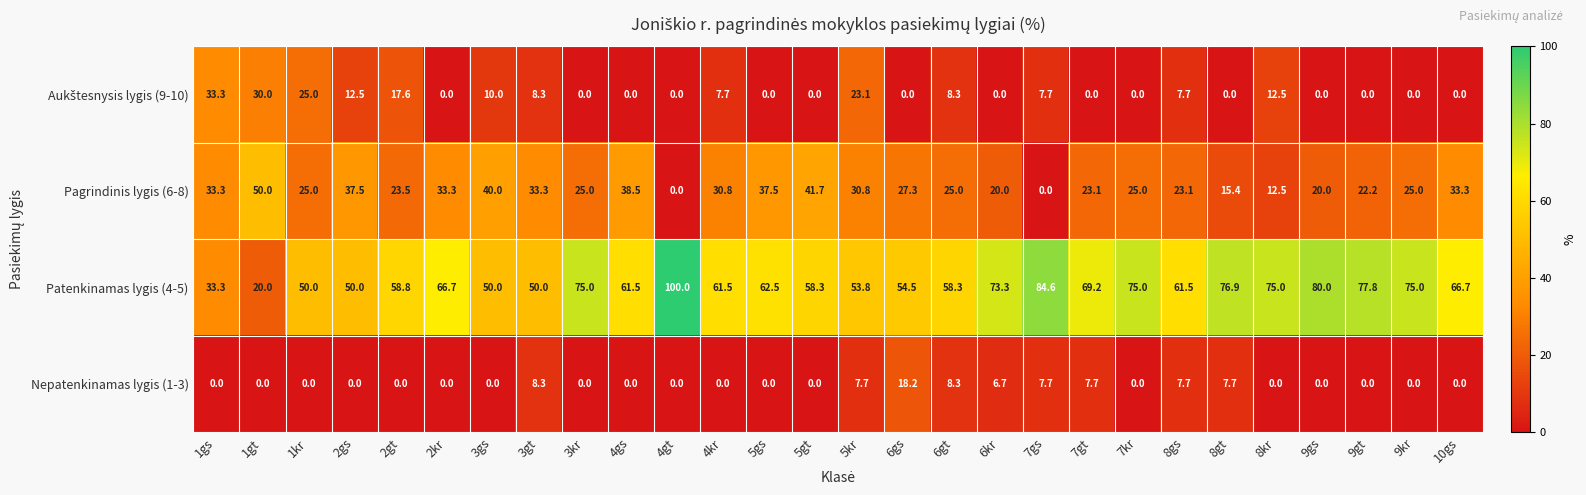

What is the highest value of the Pagrindinis lygis (6-8) series?

50.0